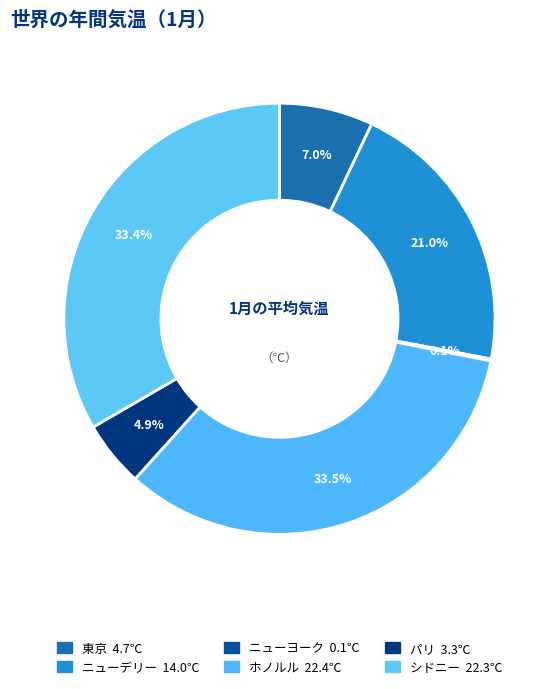

Which slice is the smallest?

ニューヨーク